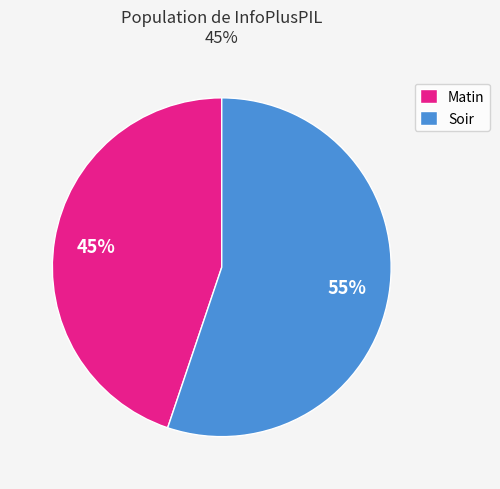

Combined, do Matin and Soir account for over 50%?

Yes